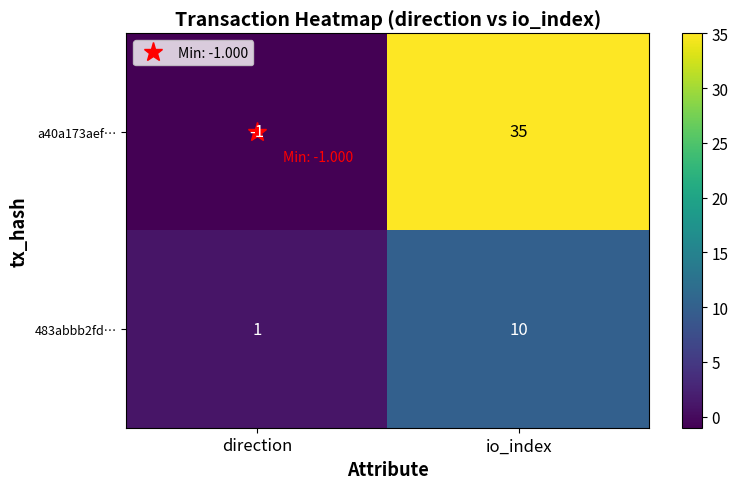

What is the sum of the 483abbb2fd… values at direction and io_index?

11